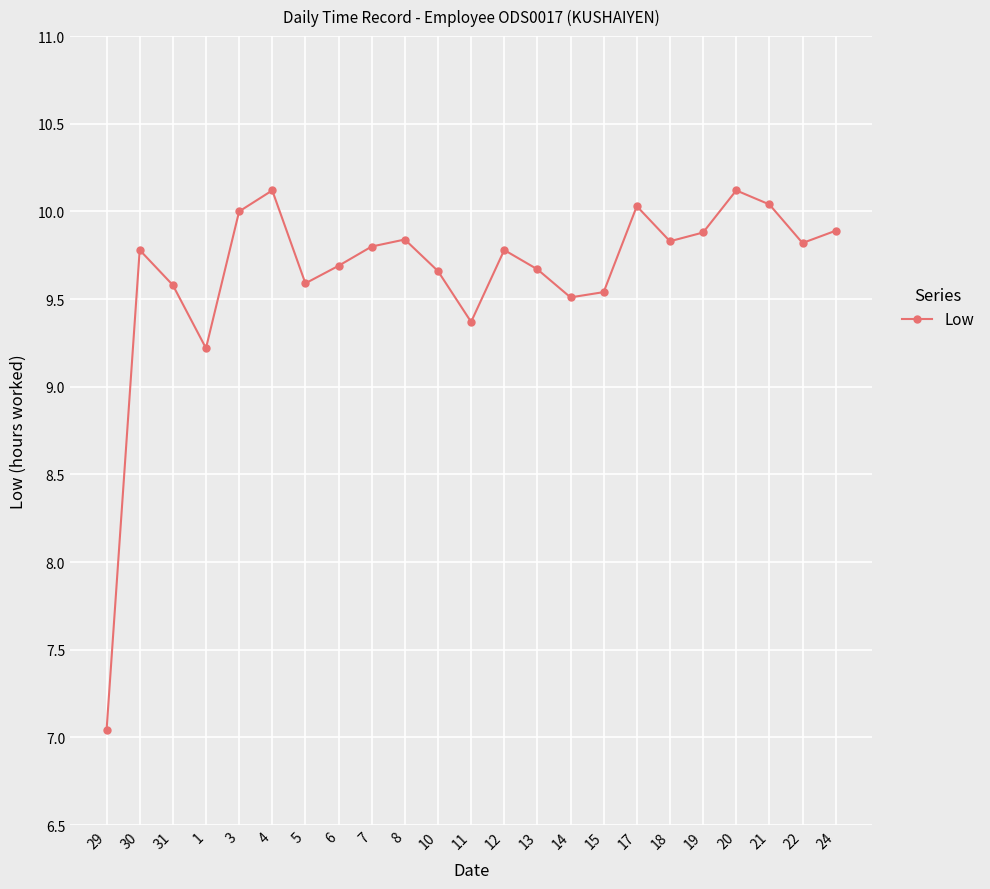

At which label does the data first exceed 9?

30